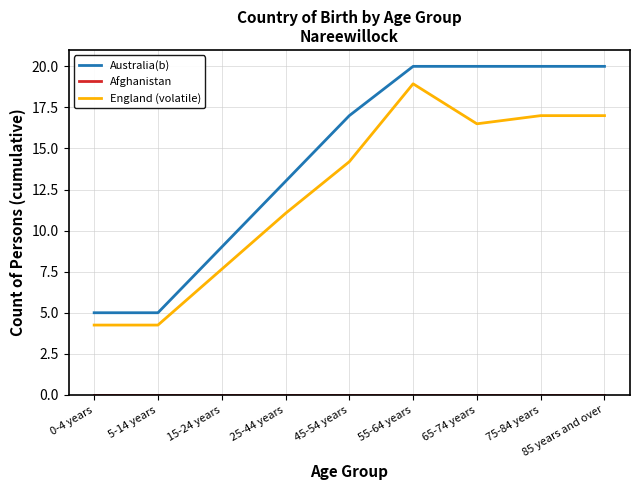

True or false: Australia(b) and England (volatile) intersect in this chart.

False